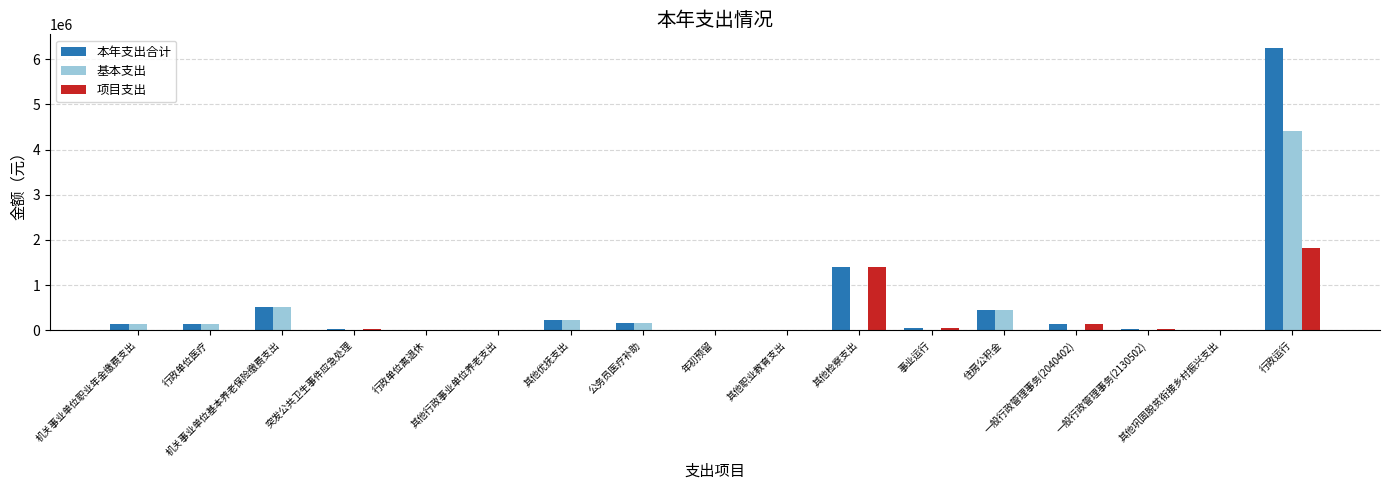

What is the sum of all 基本支出 values?

6057968.7